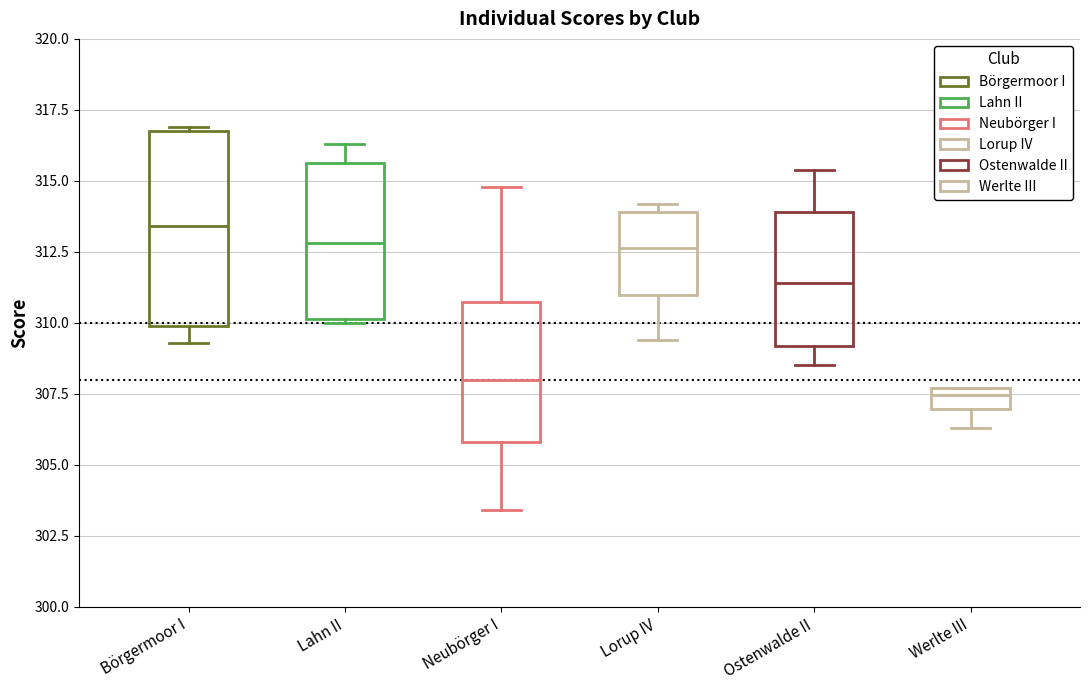

Which box is the tallest, from its lower edge to its upper edge?

Börgermoor I